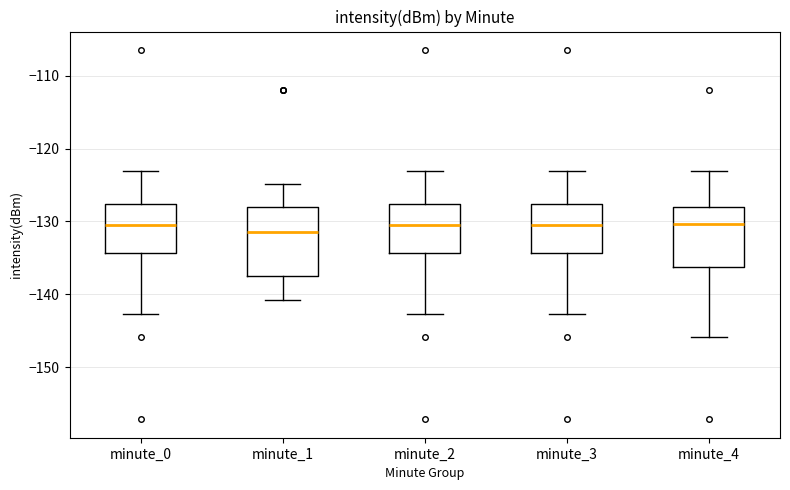

Reading left to right, transcribe this box plot: for each box, give where its median line is, the range the box spans, and where its two whiskers end, as read against the y-axis. The values are not printed on the chart, so give them approximately, as read against the axis.

minute_0: median -130, box -134 to -128, whiskers -143 to -123
minute_1: median -132, box -137 to -128, whiskers -141 to -125
minute_2: median -130, box -134 to -128, whiskers -143 to -123
minute_3: median -130, box -134 to -128, whiskers -143 to -123
minute_4: median -130, box -136 to -128, whiskers -146 to -123